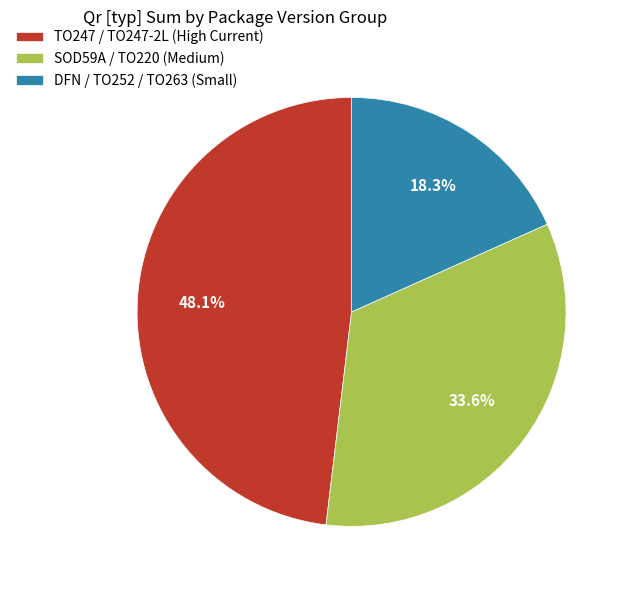

Is there any slice that represents more than half of the pie?

No